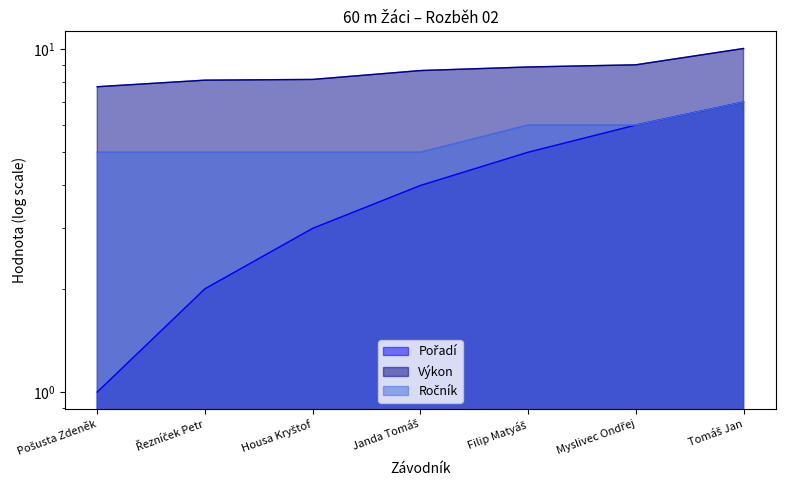

What is the label of the 1st point from the left?

Pošusta Zdeněk